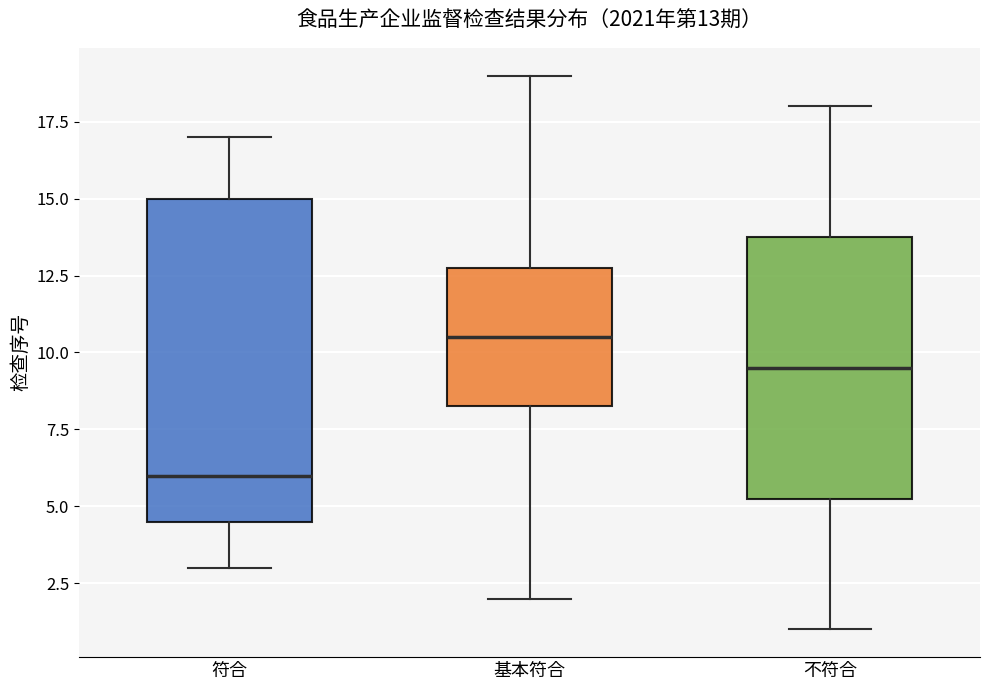

Which box is the tallest, from its lower edge to its upper edge?

符合